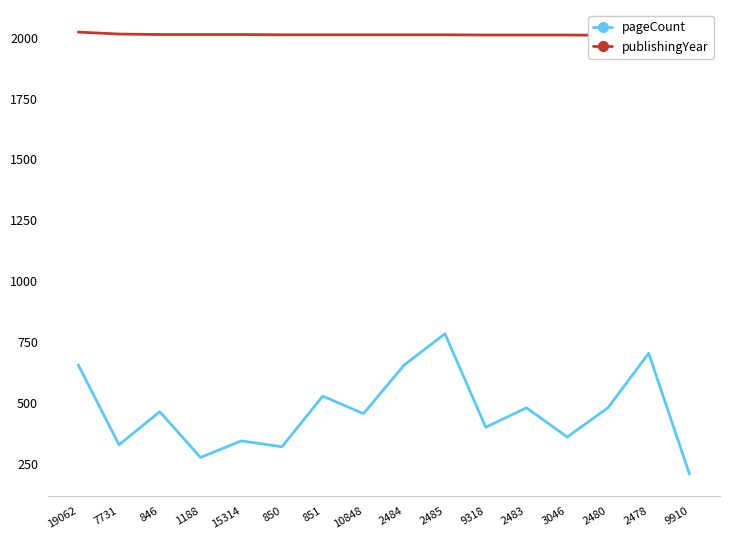

In pageCount, how many points are higher than both neighbors (excluding endpoints)?

6